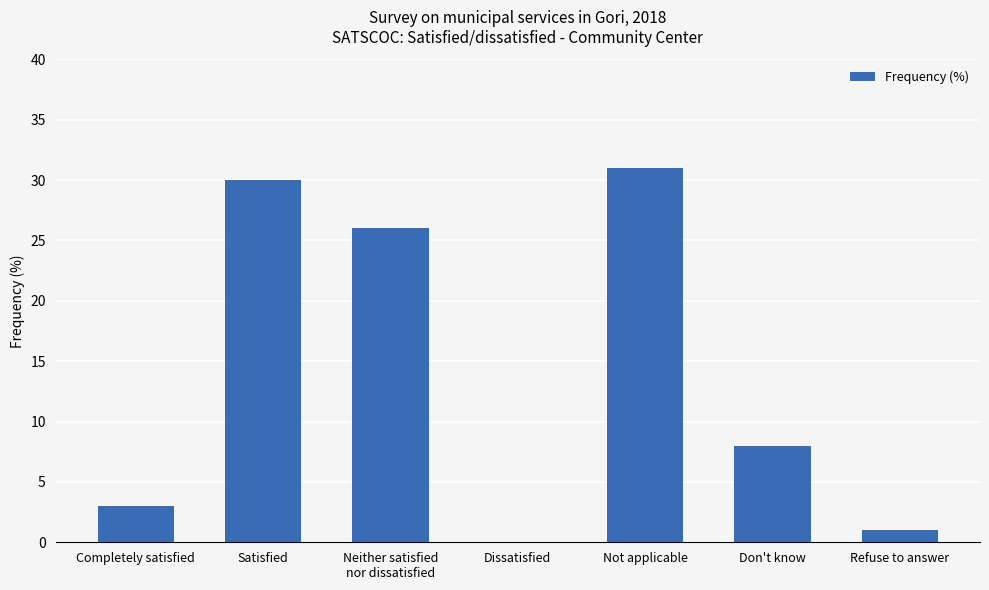

Are the bars horizontal?

No